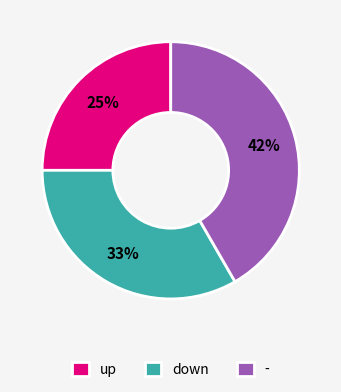

True or false: up accounts for 14% of the total.

False